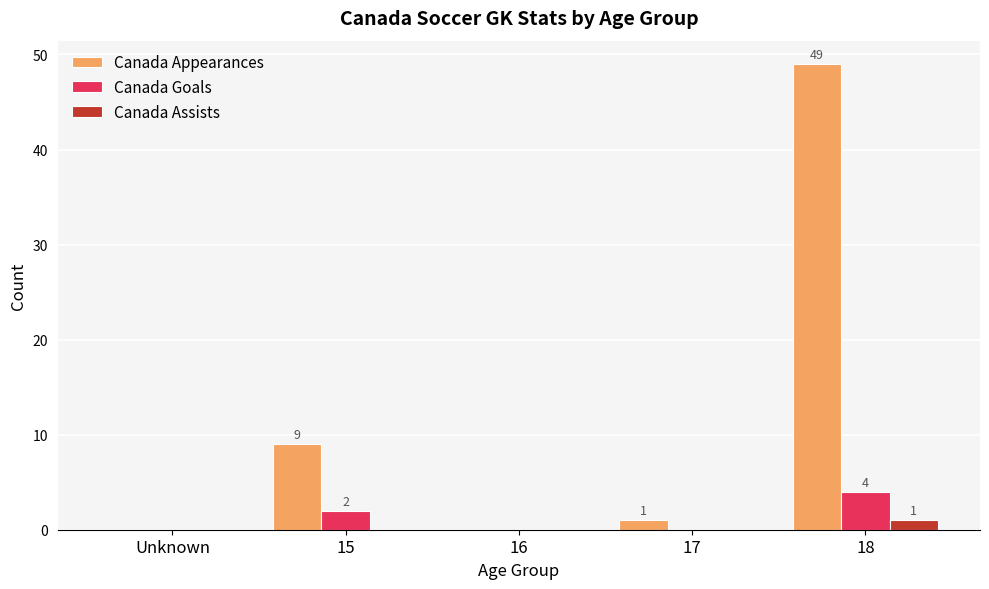

At which category is the sum across all series the highest?

18